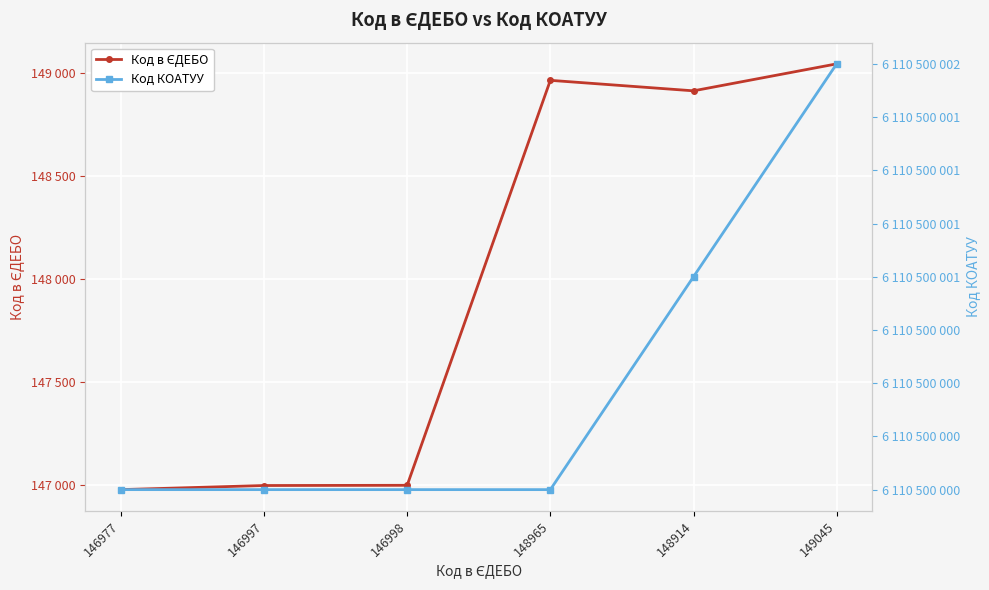

Where does the Код в ЄДЕБО series first go above 148914?

148965